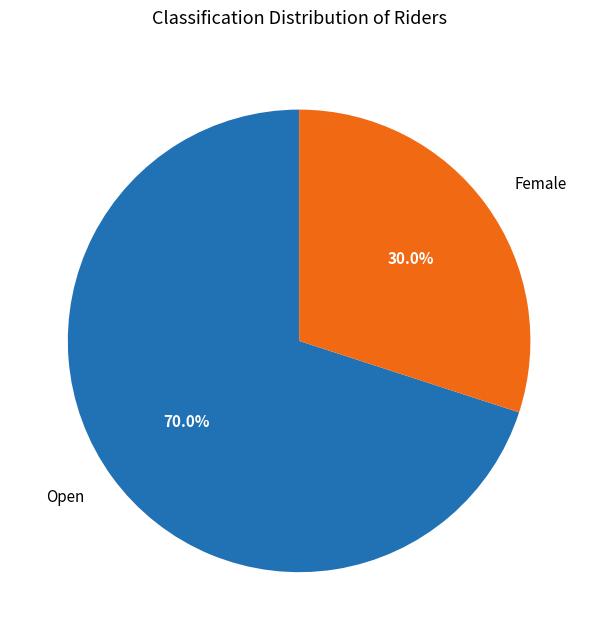

Which slice represents more than half of the pie?

Open